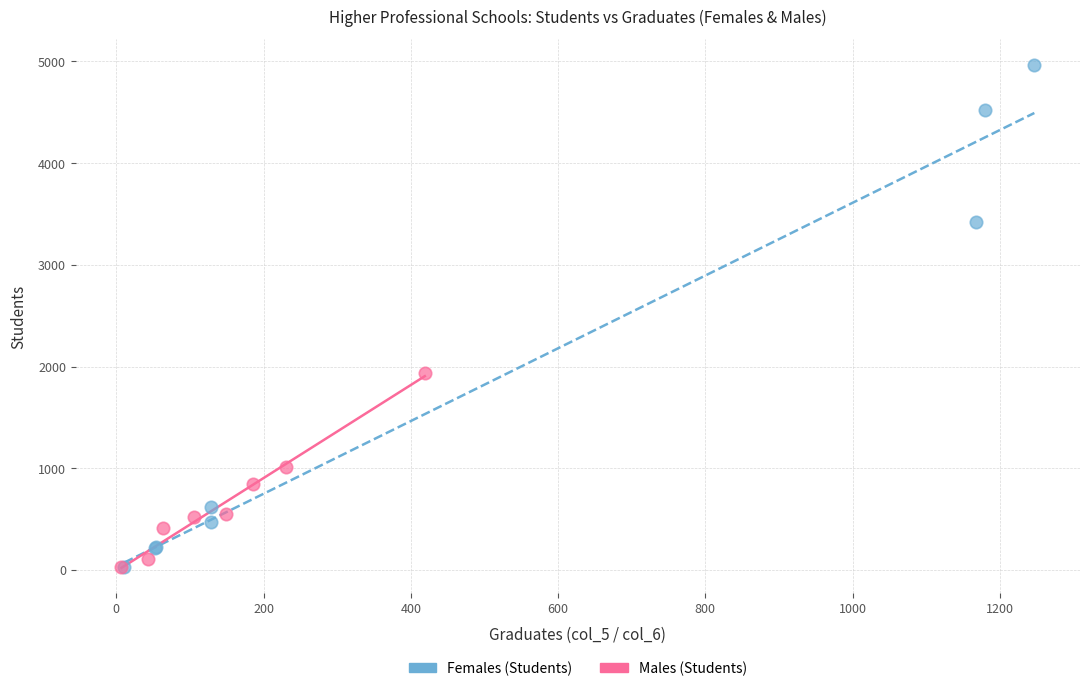

Which series has the widest spread of Y values?

Females (Students)